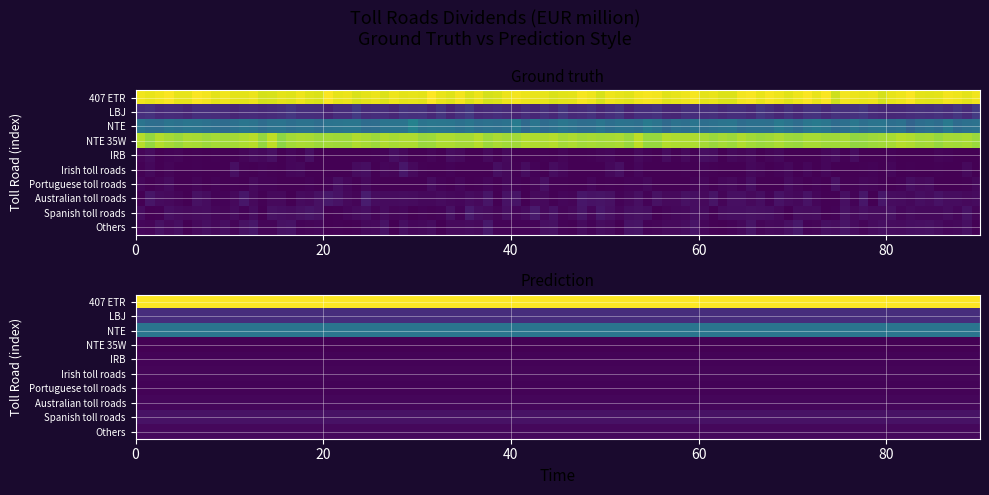

Which series has the largest range (max minus min)?

NTE 35W